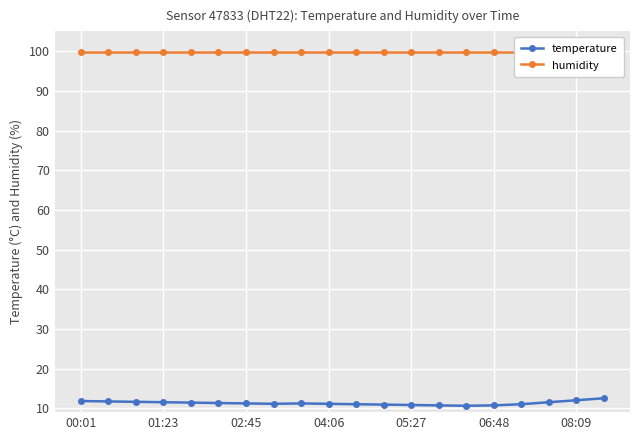

What is the maximum value for humidity?

99.9